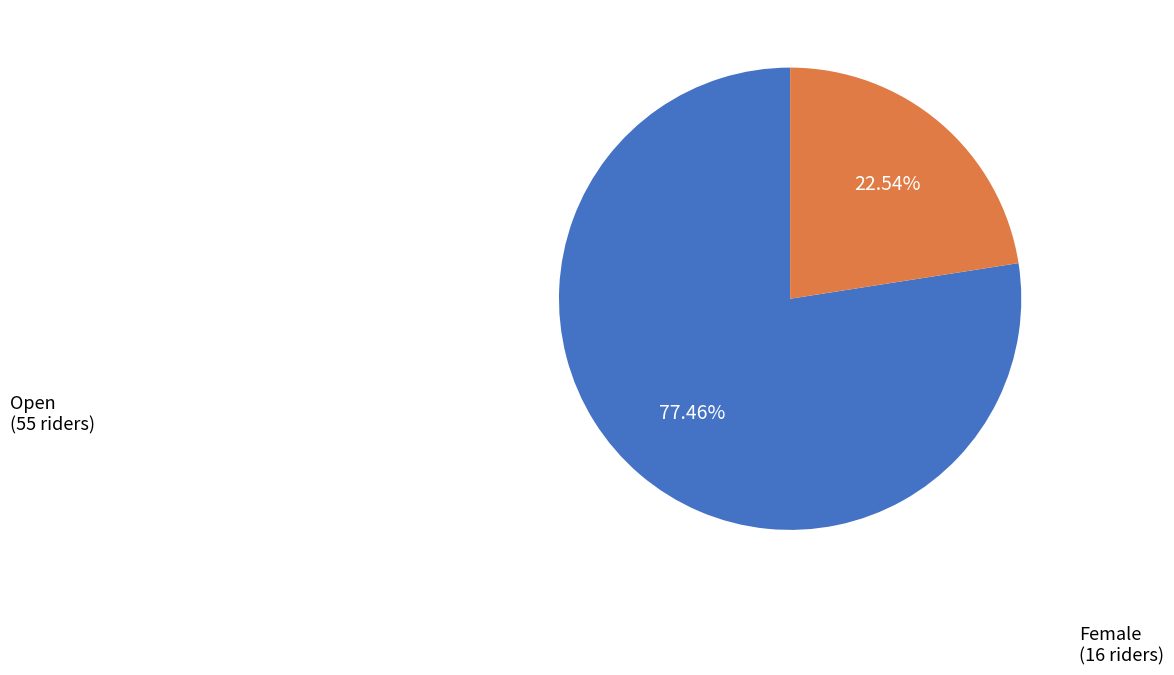

What is the ratio of the value at Female to the value at Open?

0.3